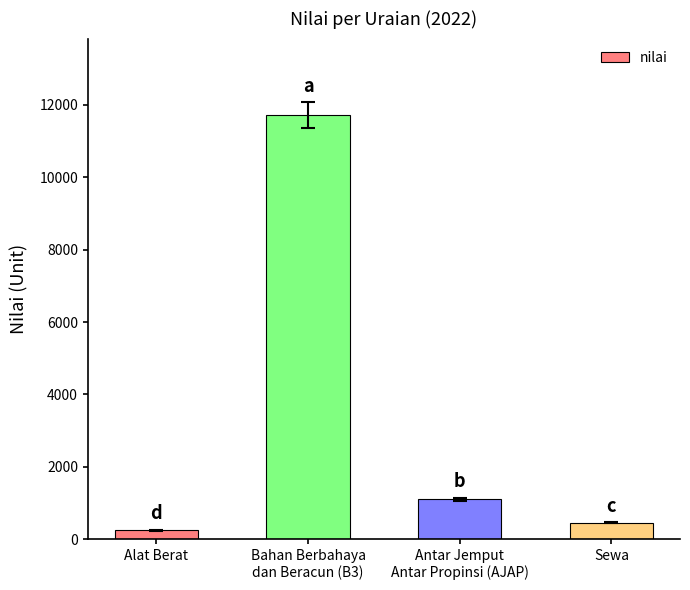

Between Sewa and Bahan Berbahaya
dan Beracun (B3), which is larger?

Bahan Berbahaya
dan Beracun (B3)